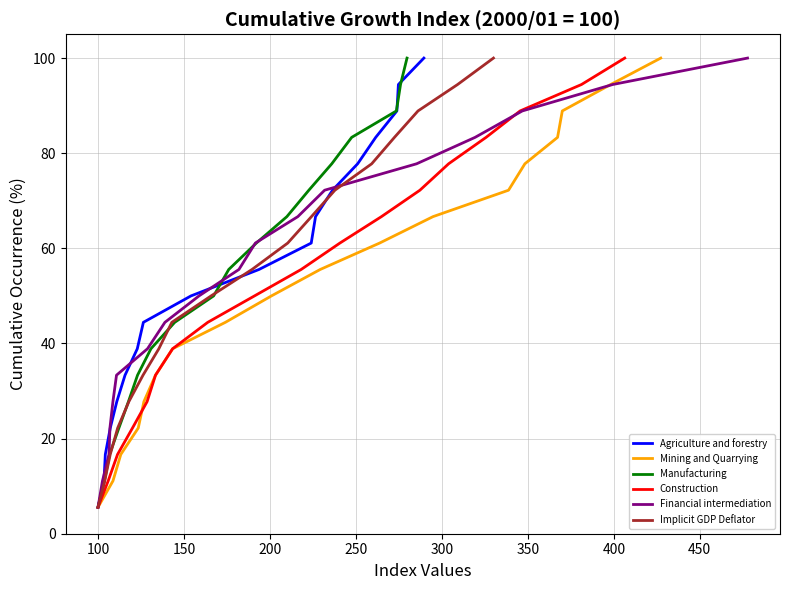

What is the maximum value for Agriculture and forestry?

100.0